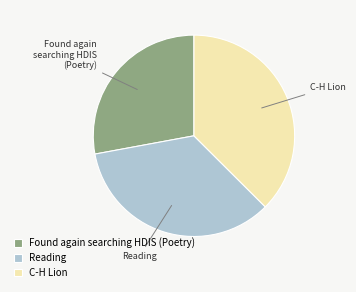

How many slices are in this pie chart?

3